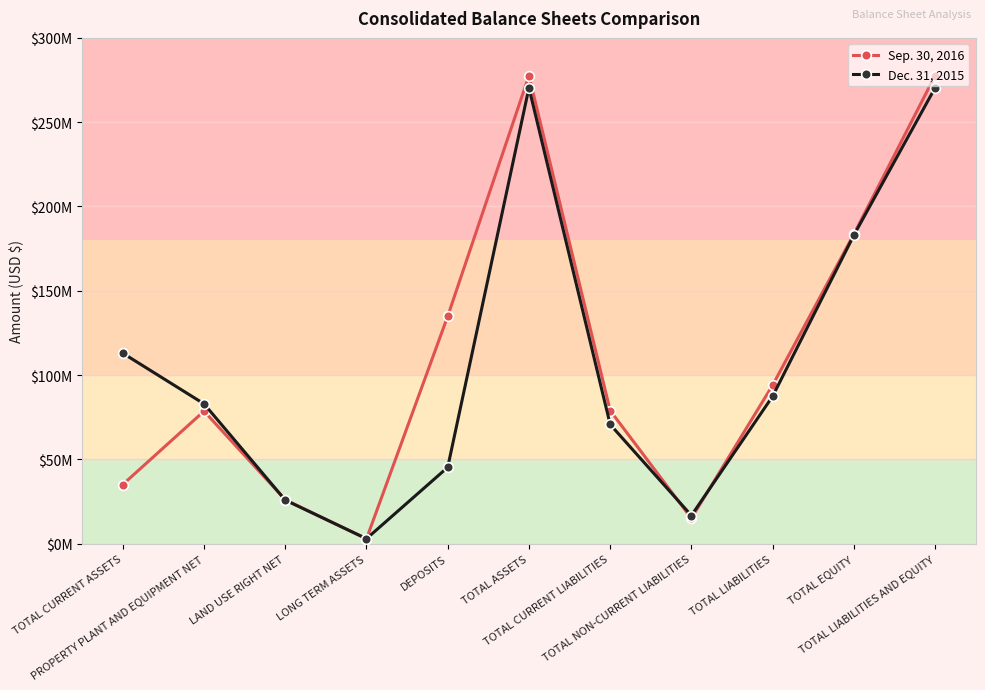

At which label does Dec. 31, 2015 first exceed 82947233?

TOTAL CURRENT ASSETS